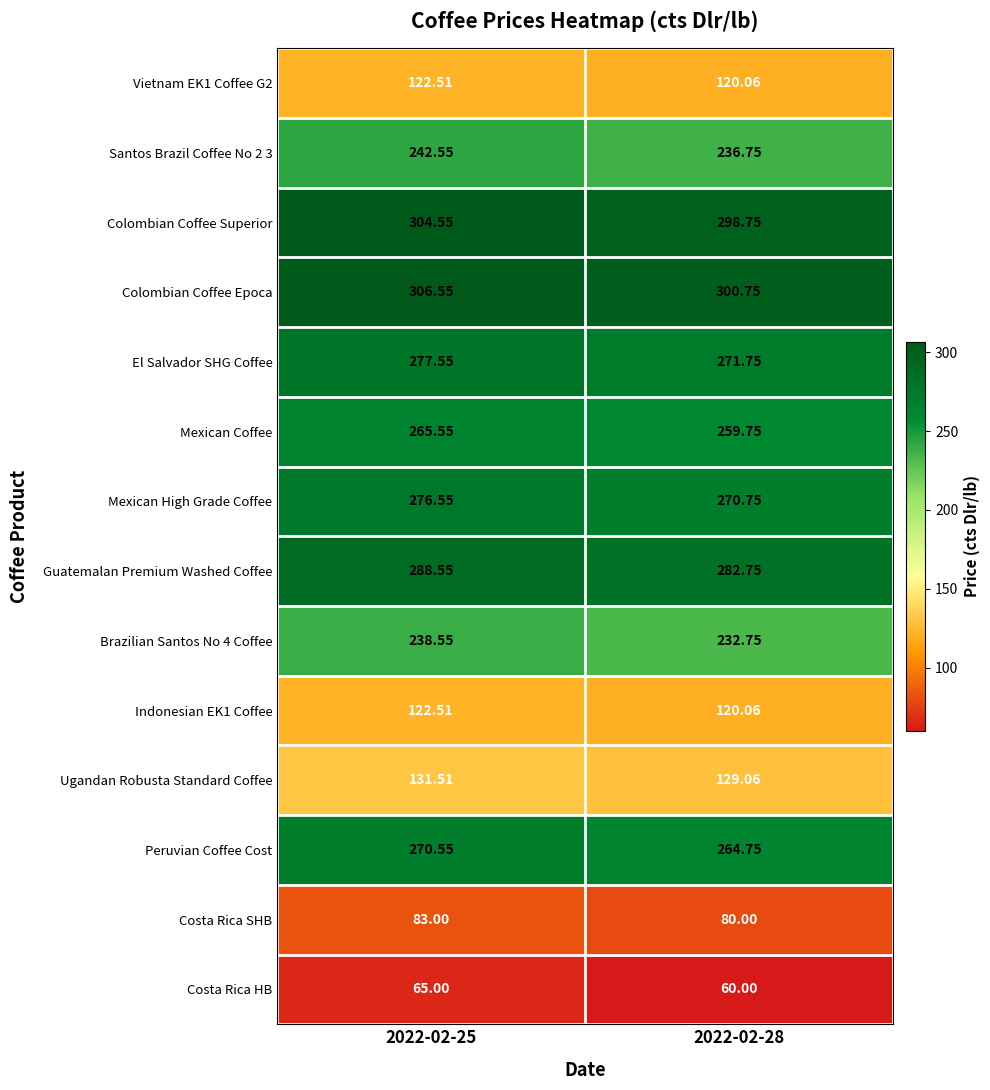

Which series has the largest total across all categories?

Colombian Coffee Epoca